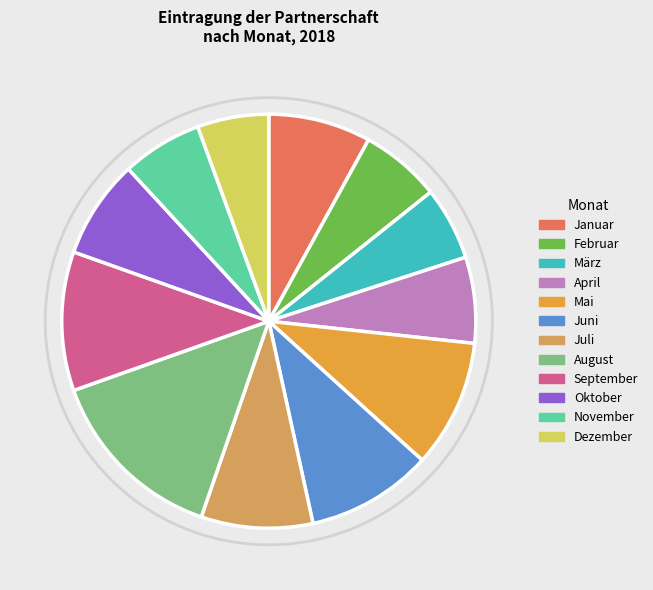

To the nearest percent, what is the difference between the März and Februar slice percentages?

1%